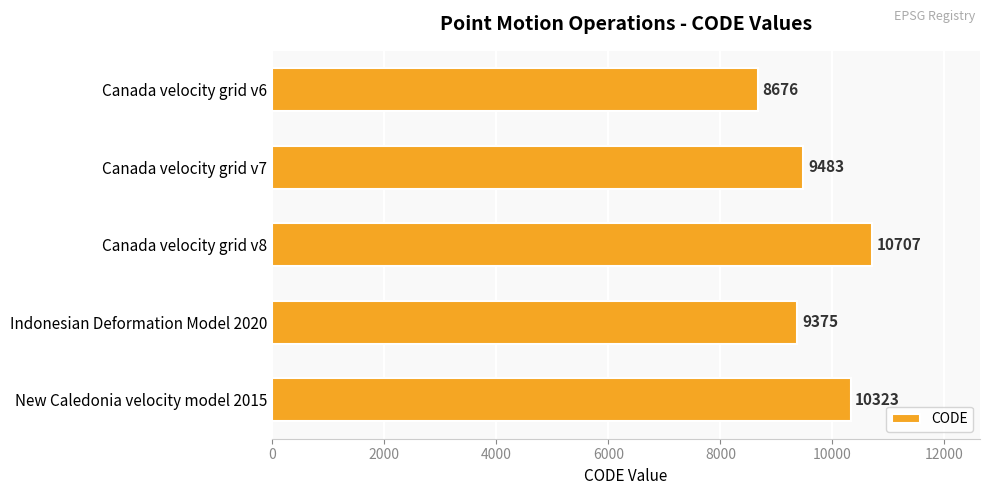

Read the value at Indonesian Deformation Model 2020, to the nearest 100.

9400